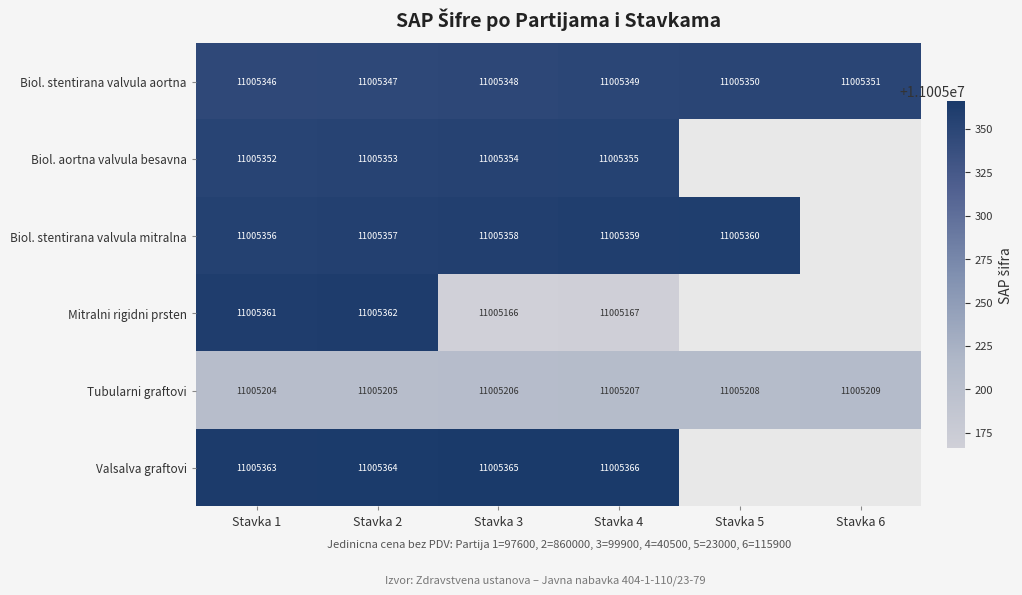

What is the average value of the Biol. stentirana valvula aortna series?

11005348.5